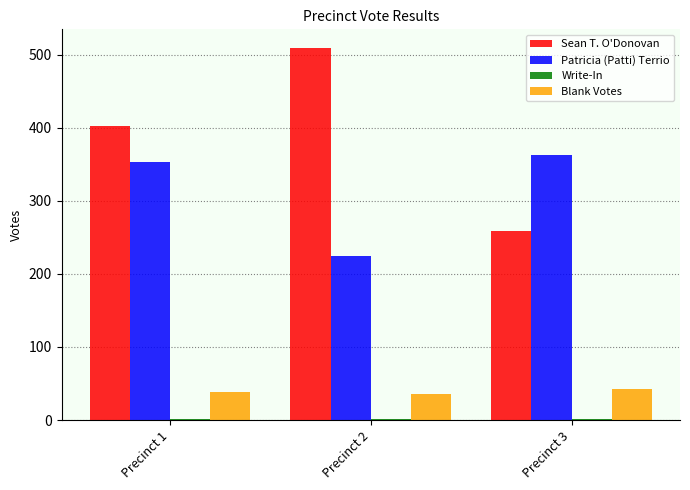

How many bars are there in each group?

4